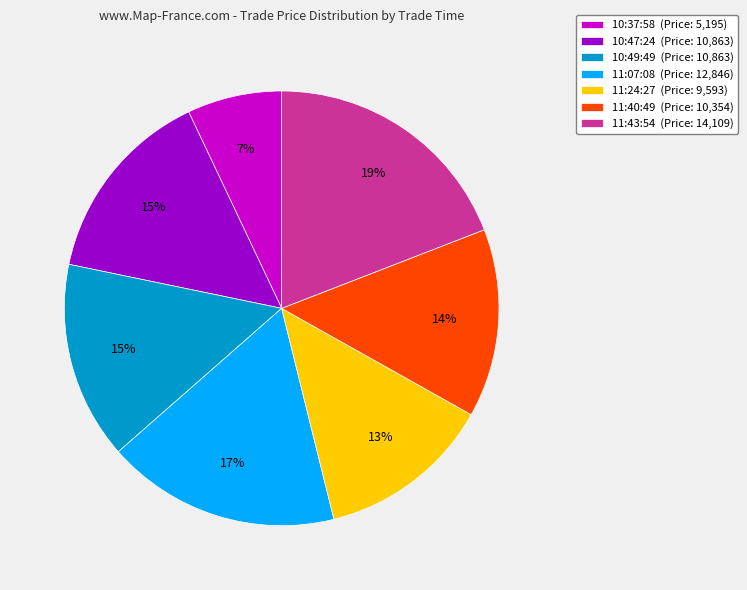

To the nearest percent, what is the average slice percentage?

14%